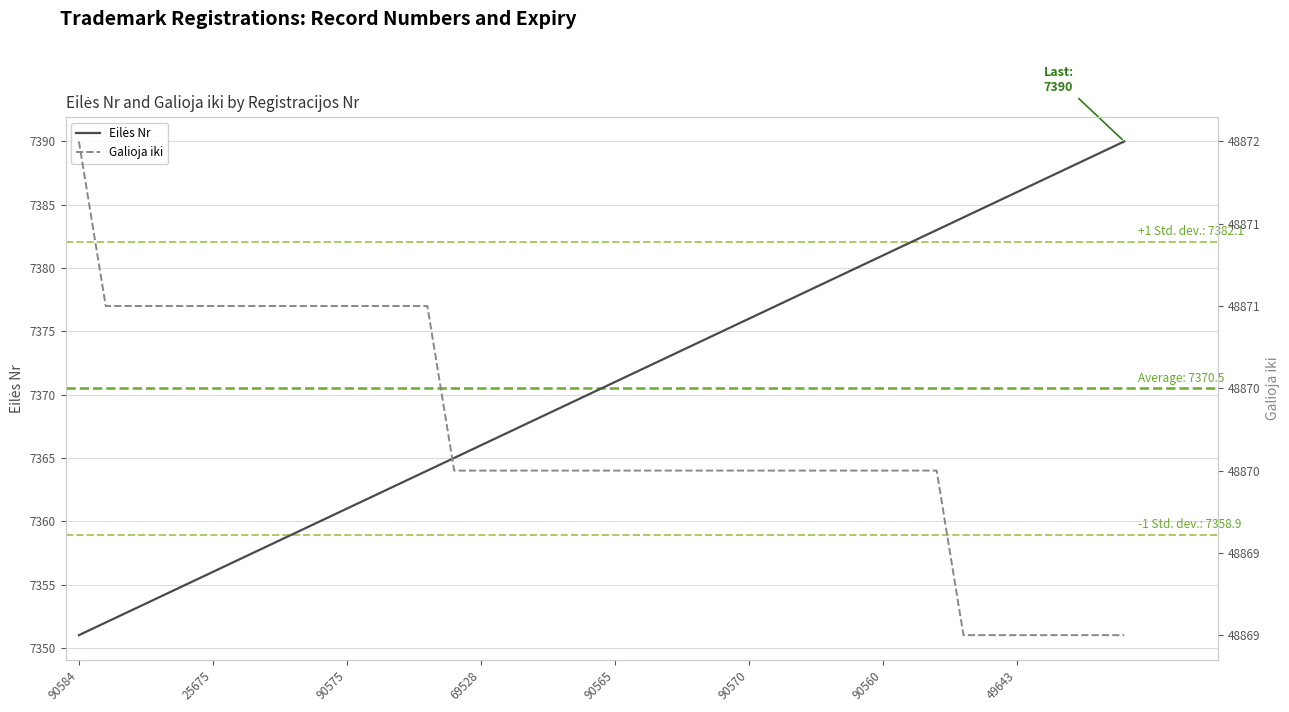

What is the difference between the Eilės Nr values at 14 and 12?

2